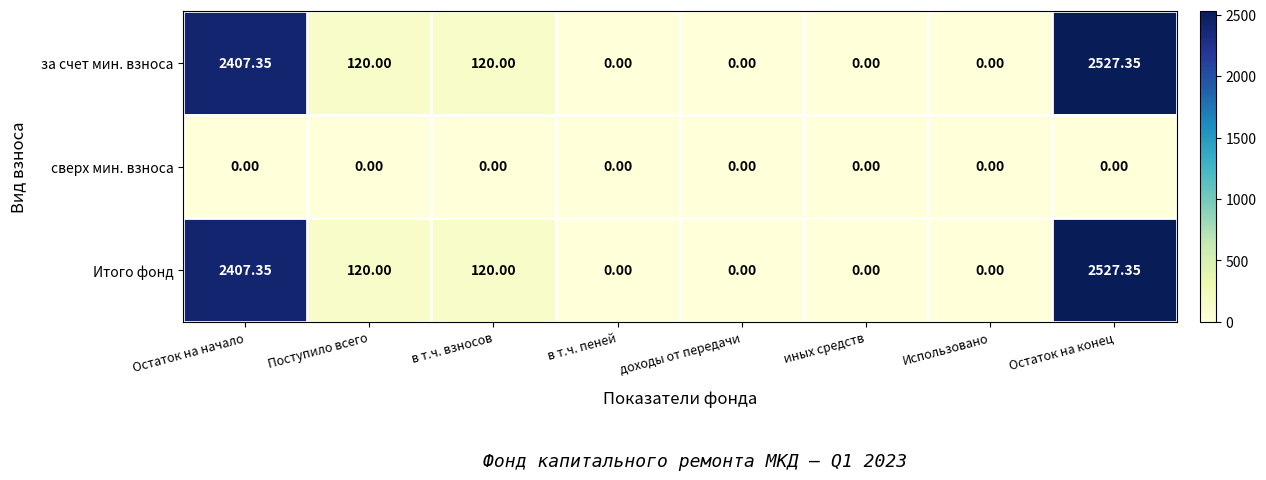

At which category is the sum across all series the highest?

Остаток на конец